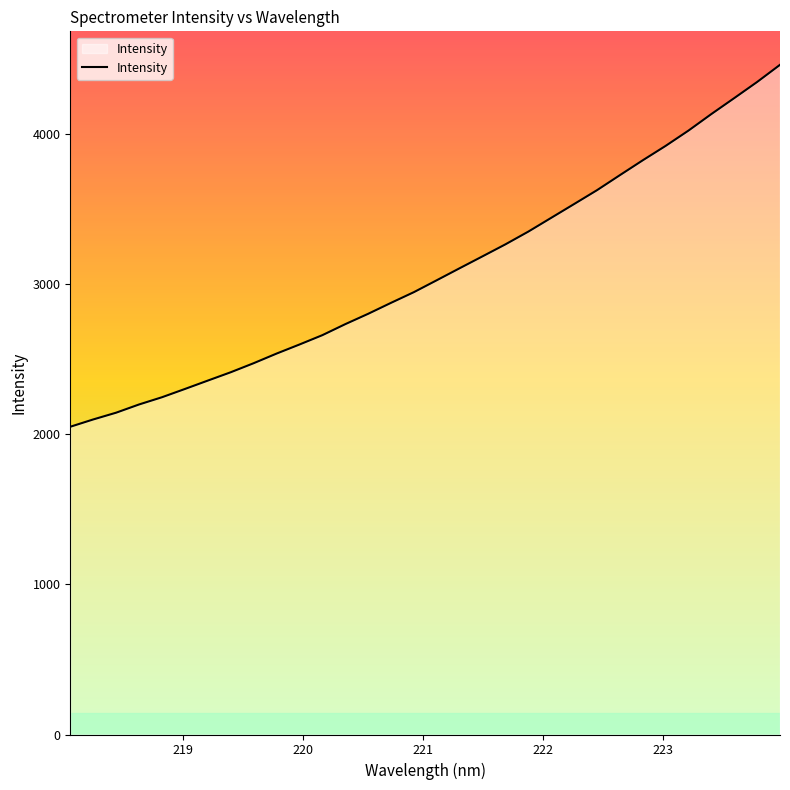

What is the difference between the maximum and minimum values?

2412.5